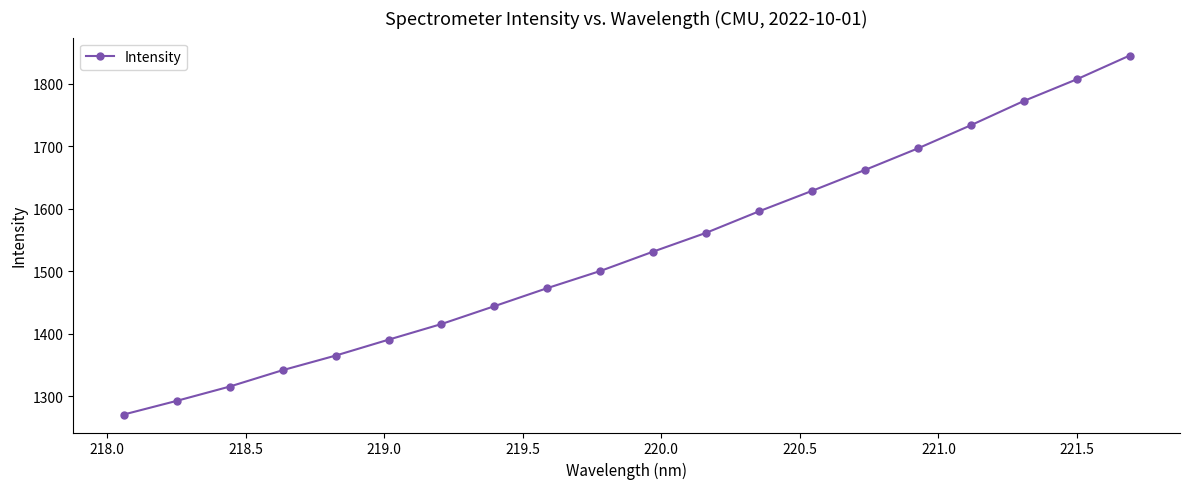

What is the value of the 16th point from the left?

1696.5